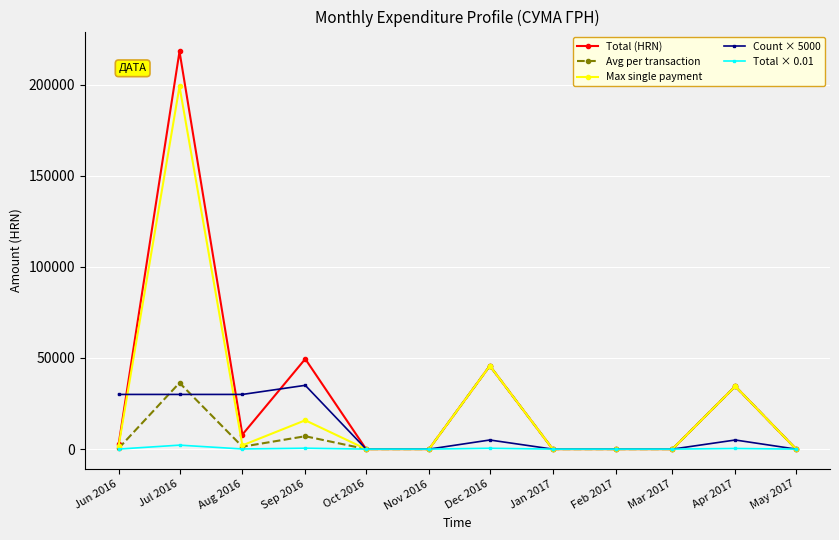

Rank the series by their maximum value, from highest to lowest.

Total (HRN), Max single payment, Avg per transaction, Count × 5000, Total × 0.01